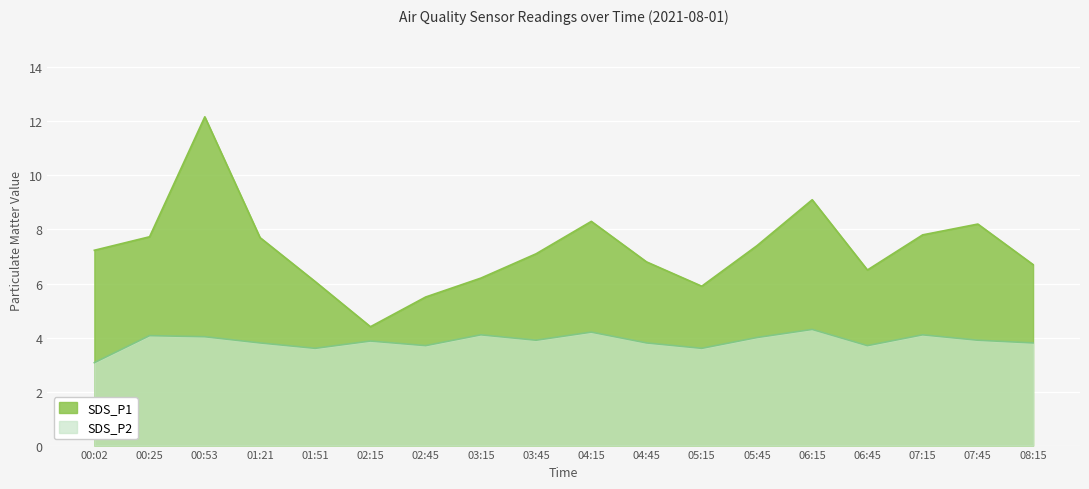

Reading right to left, extract all data points from this chart.

SDS_P1: 6.7	8.2	7.8	6.5	9.1	7.4	5.9	6.8	8.3	7.1	6.2	5.5	4.4	6.1	7.7	12.2	7.7	7.2
SDS_P2: 3.8	3.9	4.1	3.7	4.3	4.0	3.6	3.8	4.2	3.9	4.1	3.7	3.9	3.6	3.8	4.0	4.1	3.1